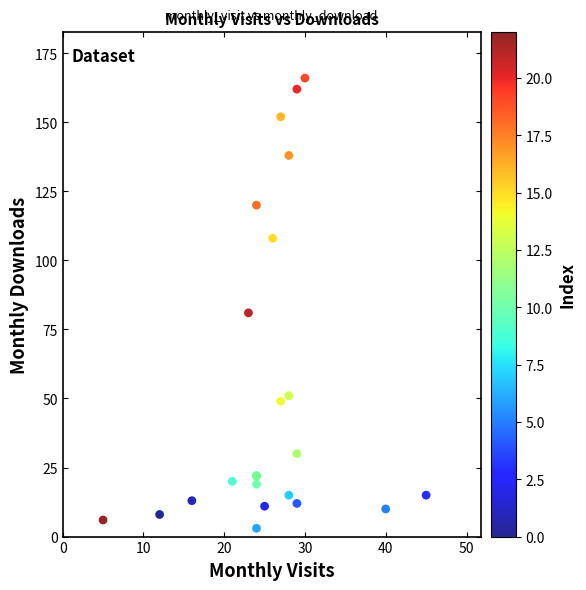

What Y value in the scatter plot is closest to 84?

81